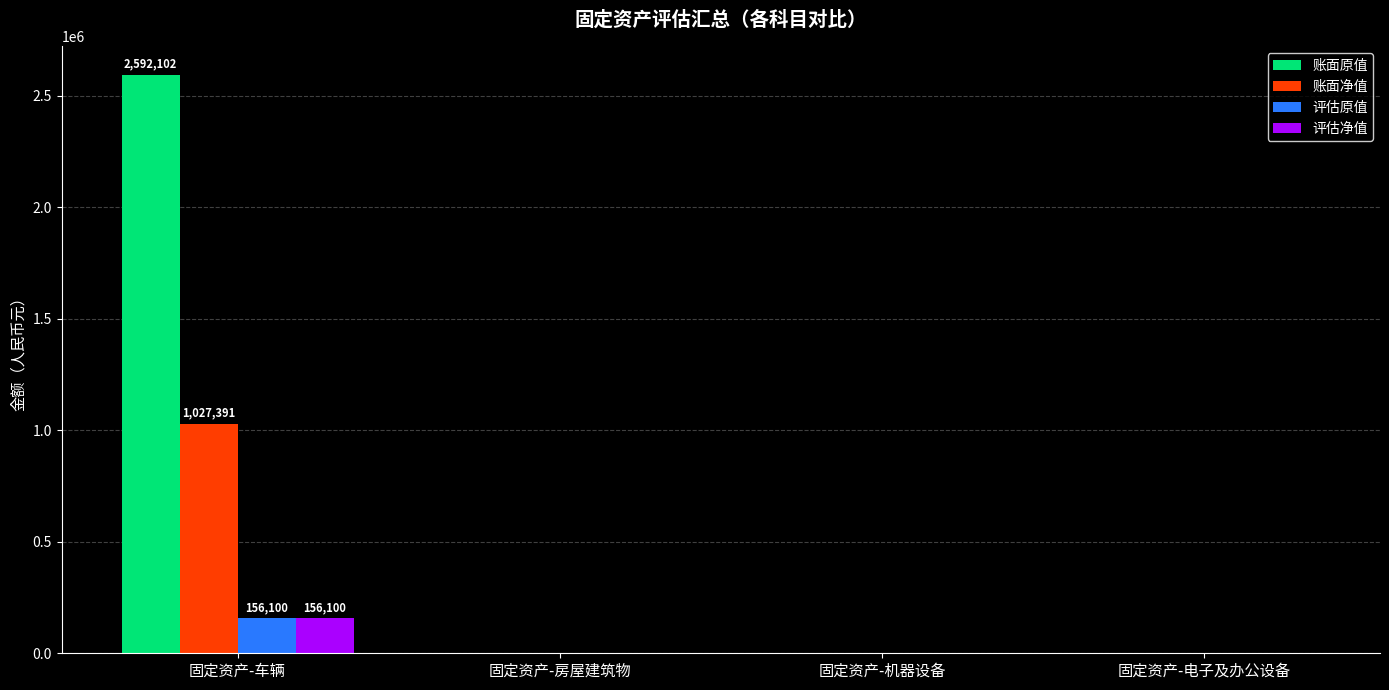

How many data points in 账面净值 are above 0?

1